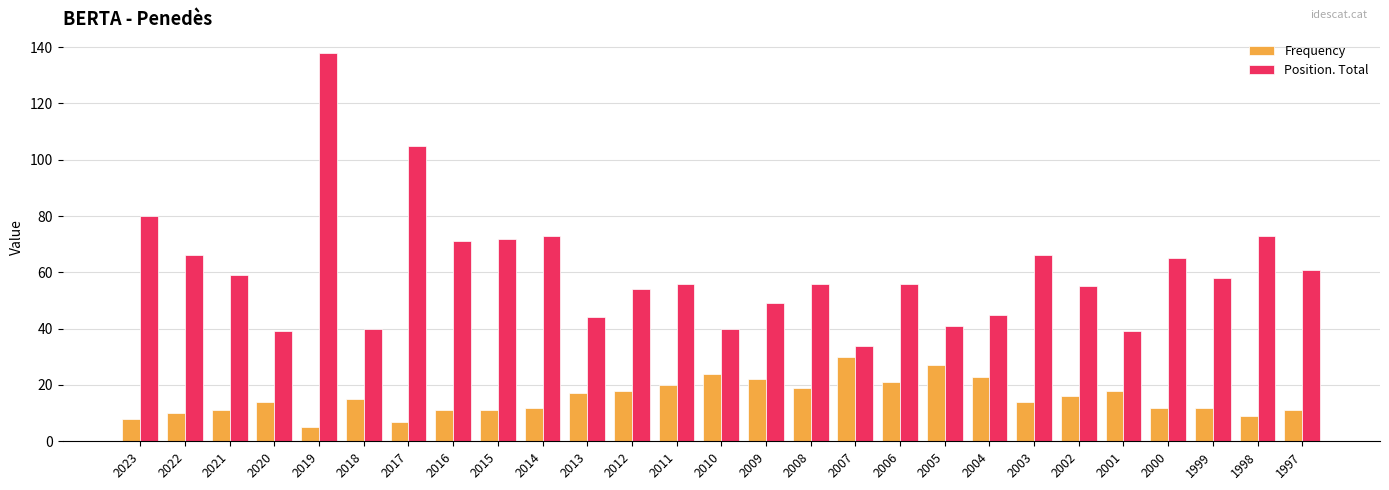

How many bars are there in each group?

2